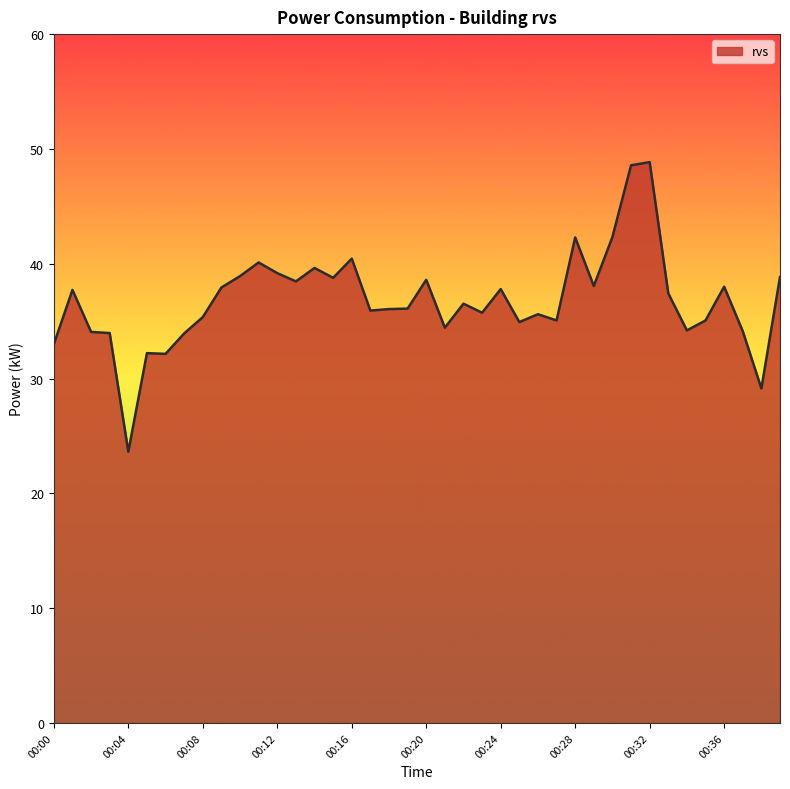

What is the difference between the maximum and second lowest values?

19.7